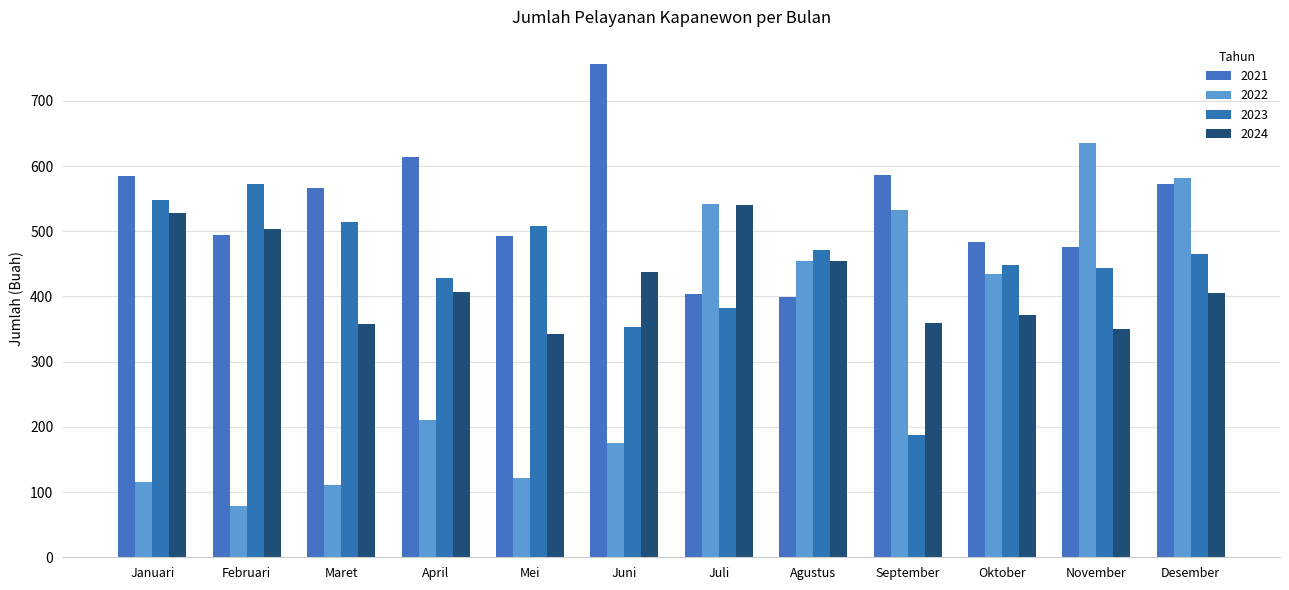

What is the sum of the 2024 values at Januari and November?

878